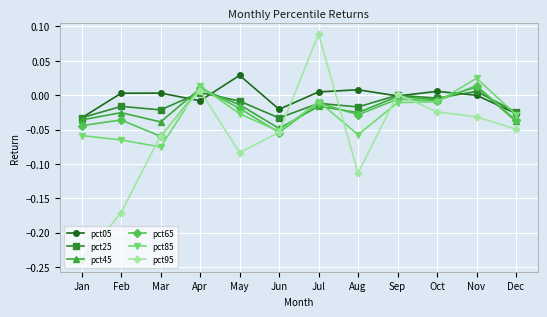

The value of pct65 at Jun is -0.0. True or false?

False